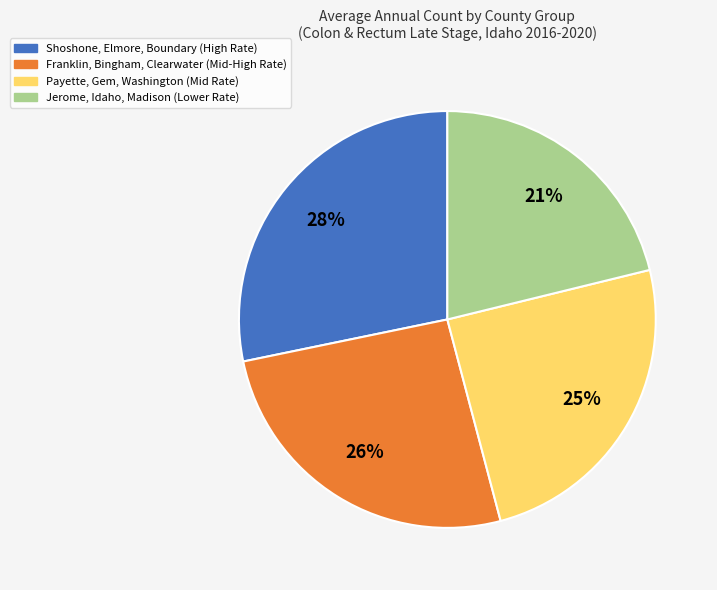

Does any single category account for the majority?

No